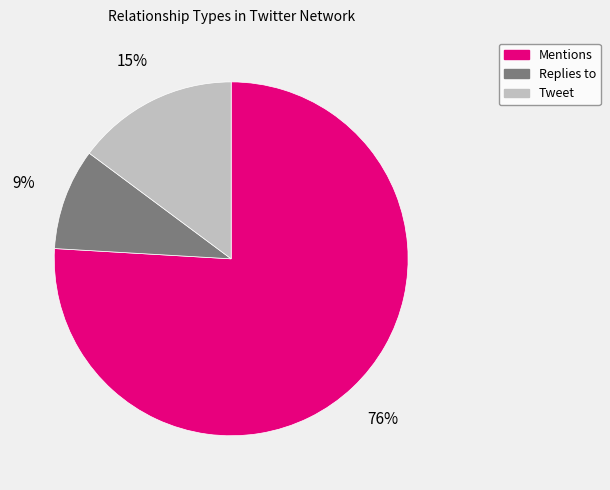

Which category has the biggest portion of the pie?

Mentions